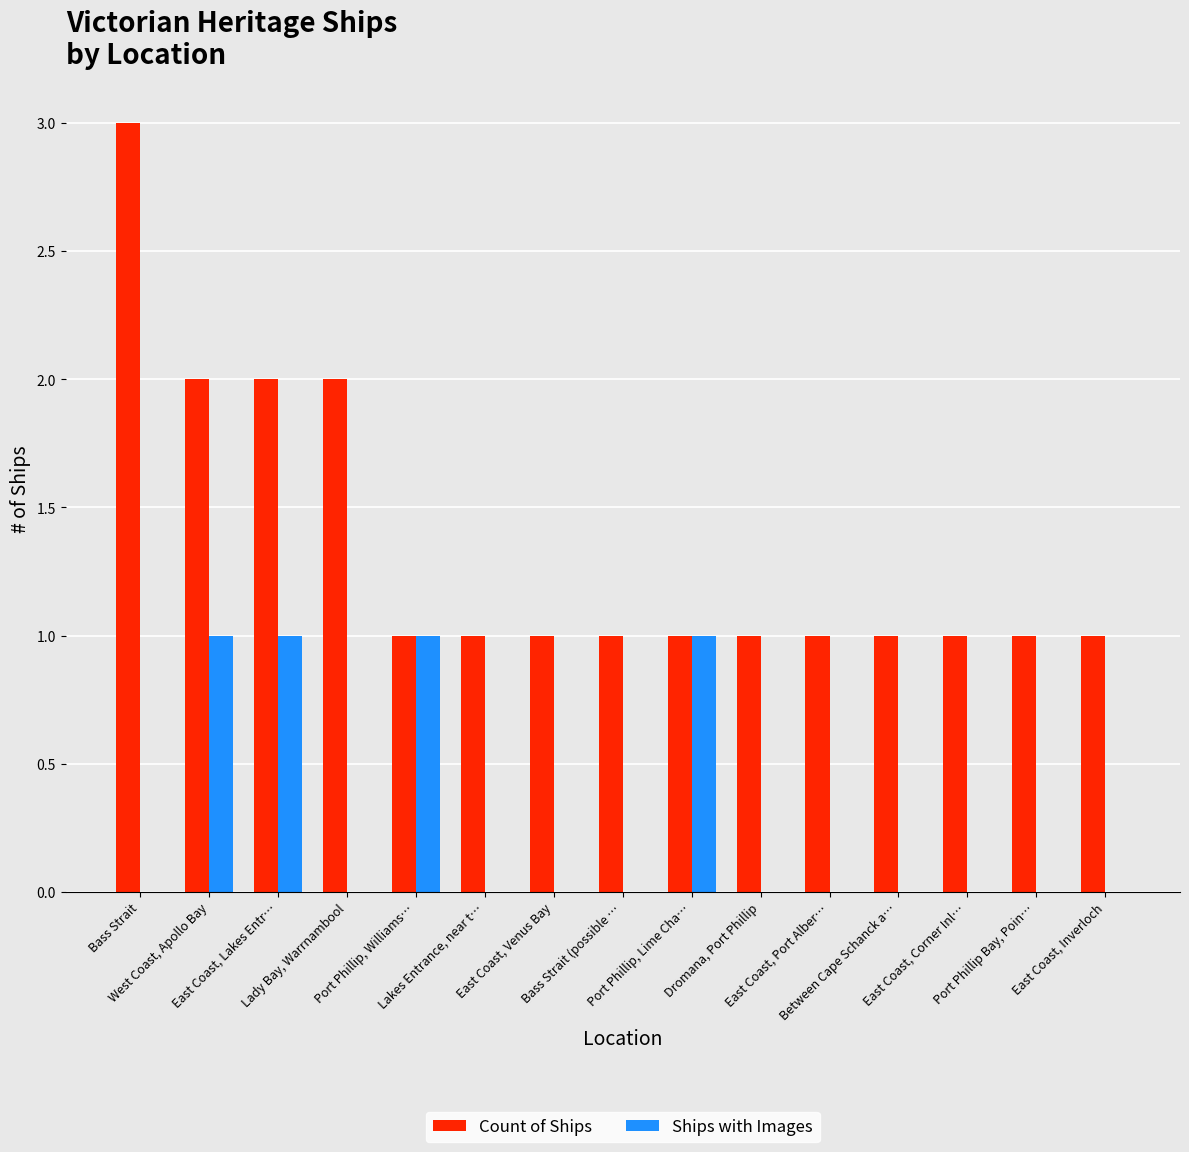

What is the maximum value for Count of Ships?

3